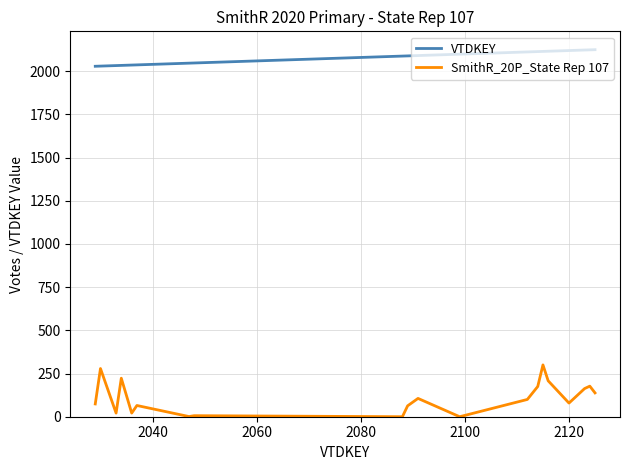

List the series in order of their peak value, lowest first.

SmithR_20P_State Rep 107, VTDKEY